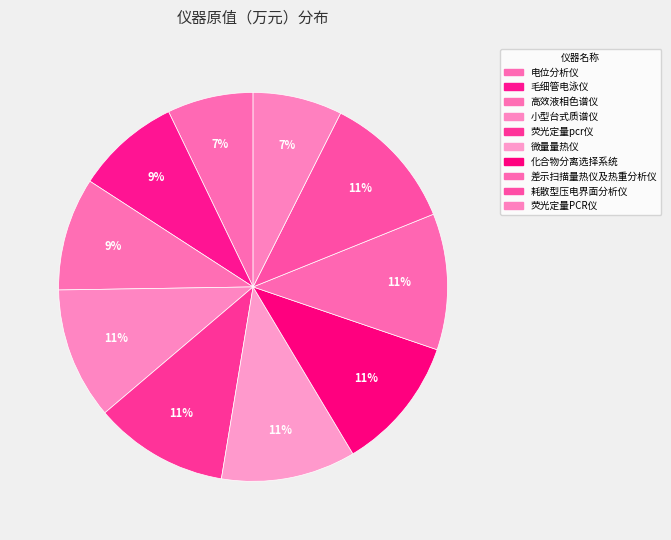

How many slices are in this pie chart?

10